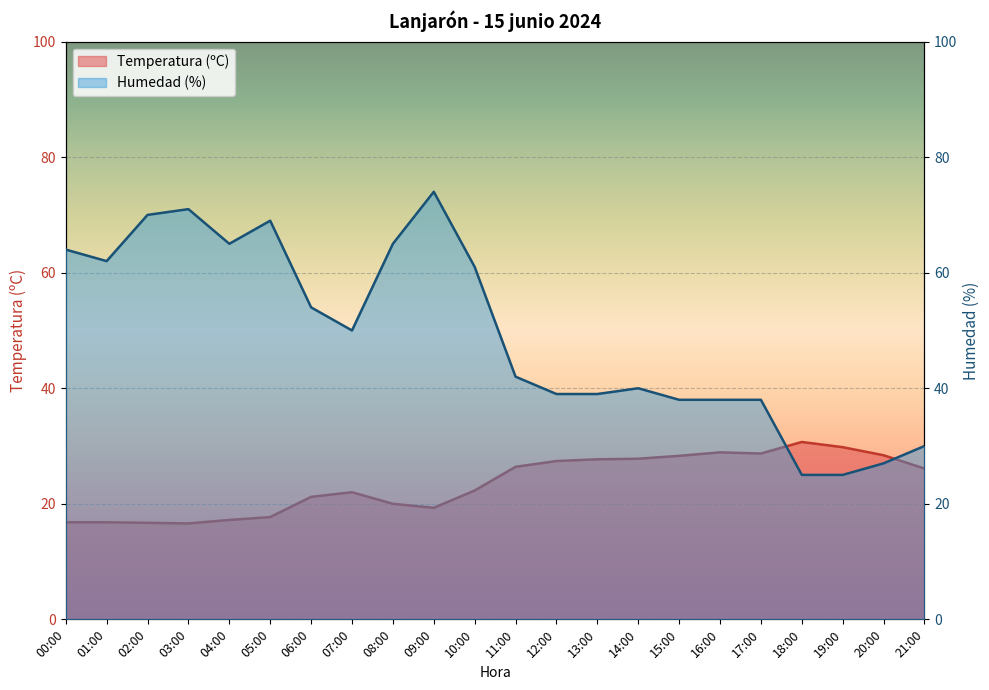

Where does the Temperatura (ºC) series first go above 26?

11:00